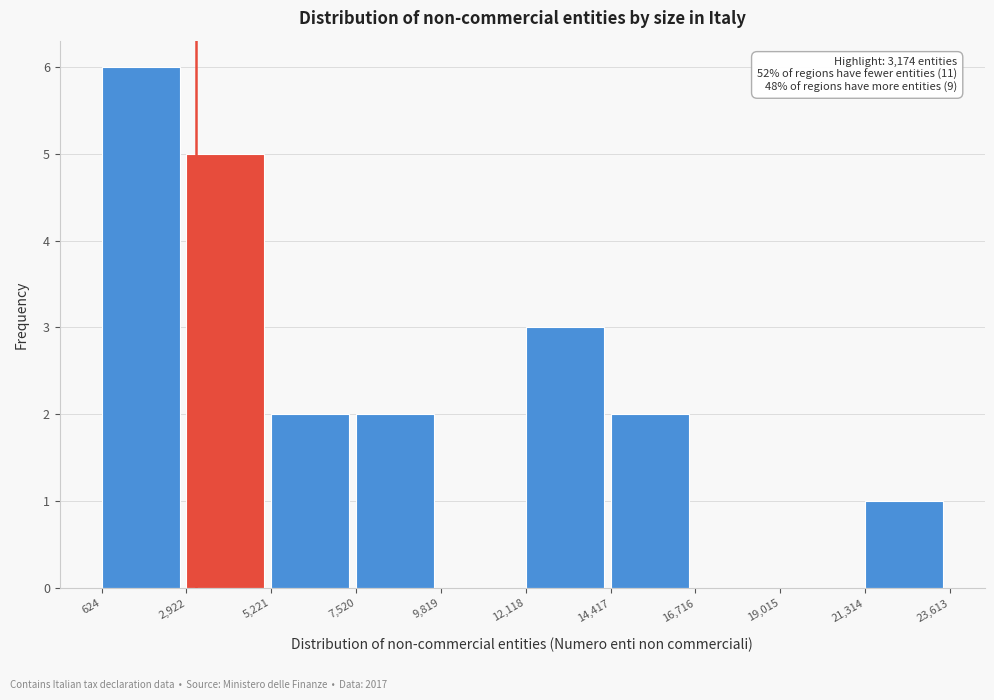

Which range on the x-axis has the tallest bar?

624 to 2,922